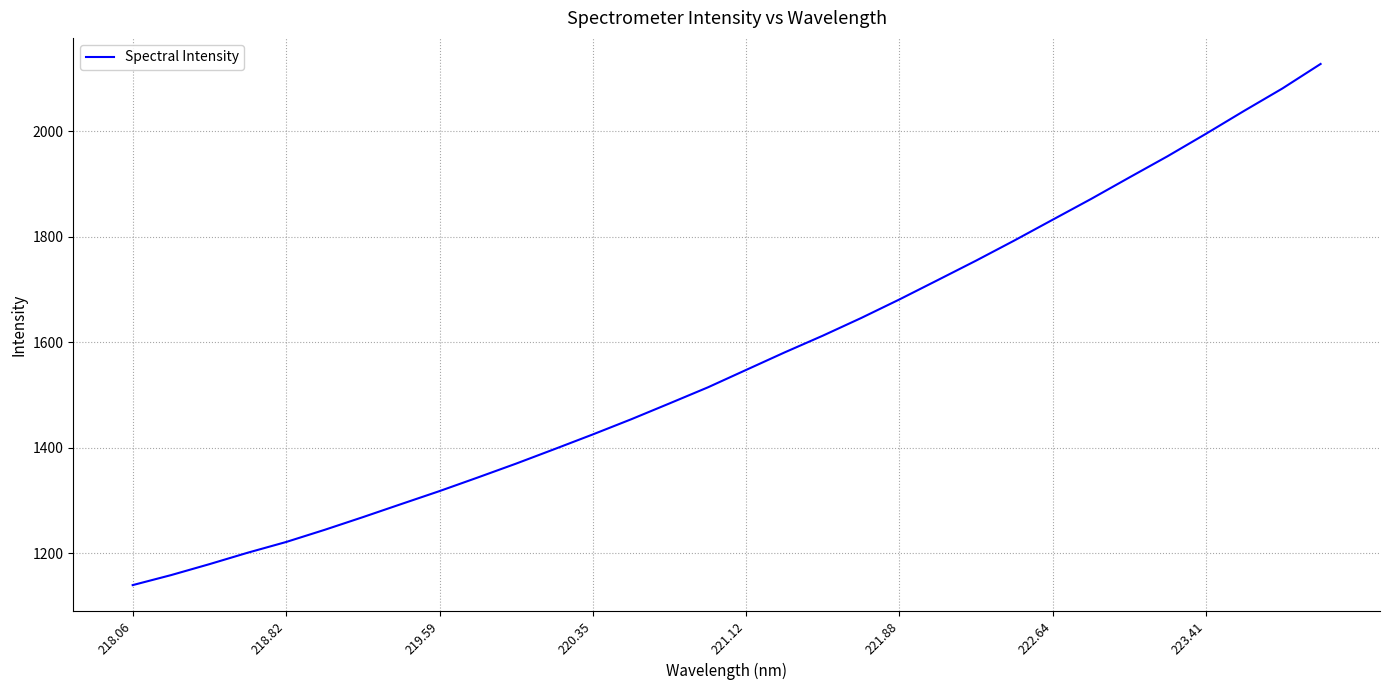

What is the difference between the maximum and minimum values?

988.7